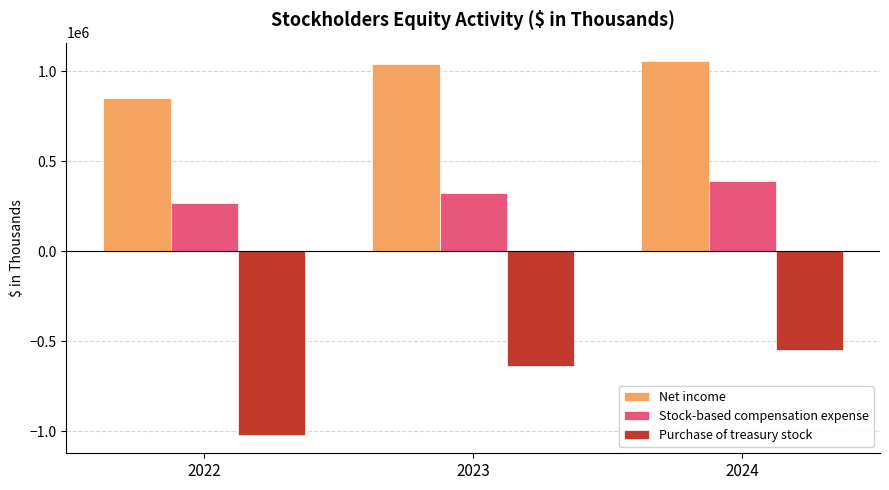

How many bars are there in total?

9